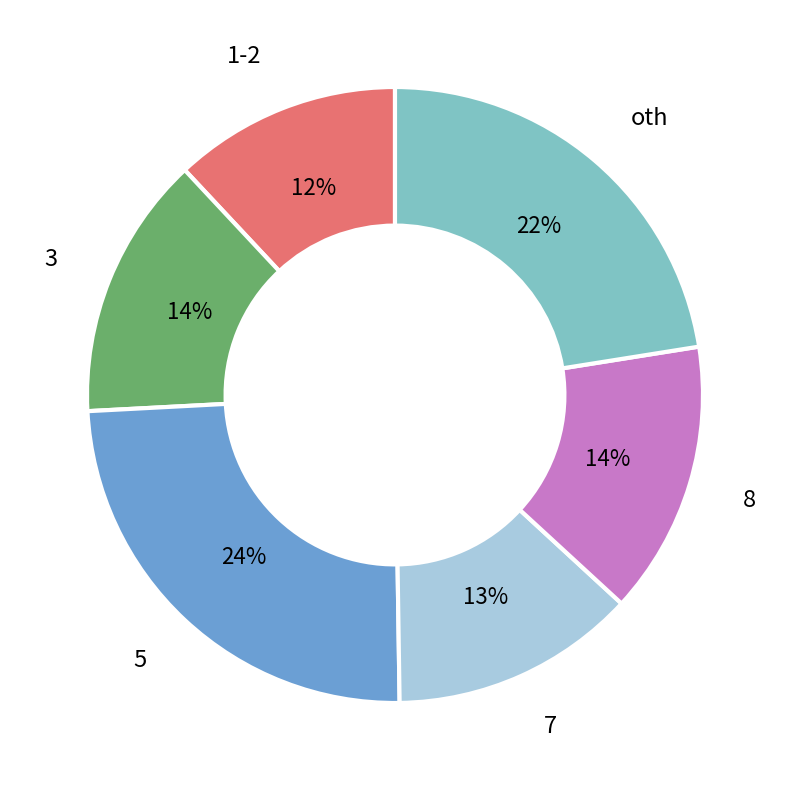

To the nearest percent, what is the difference between the largest and smallest slice percentages?

12%